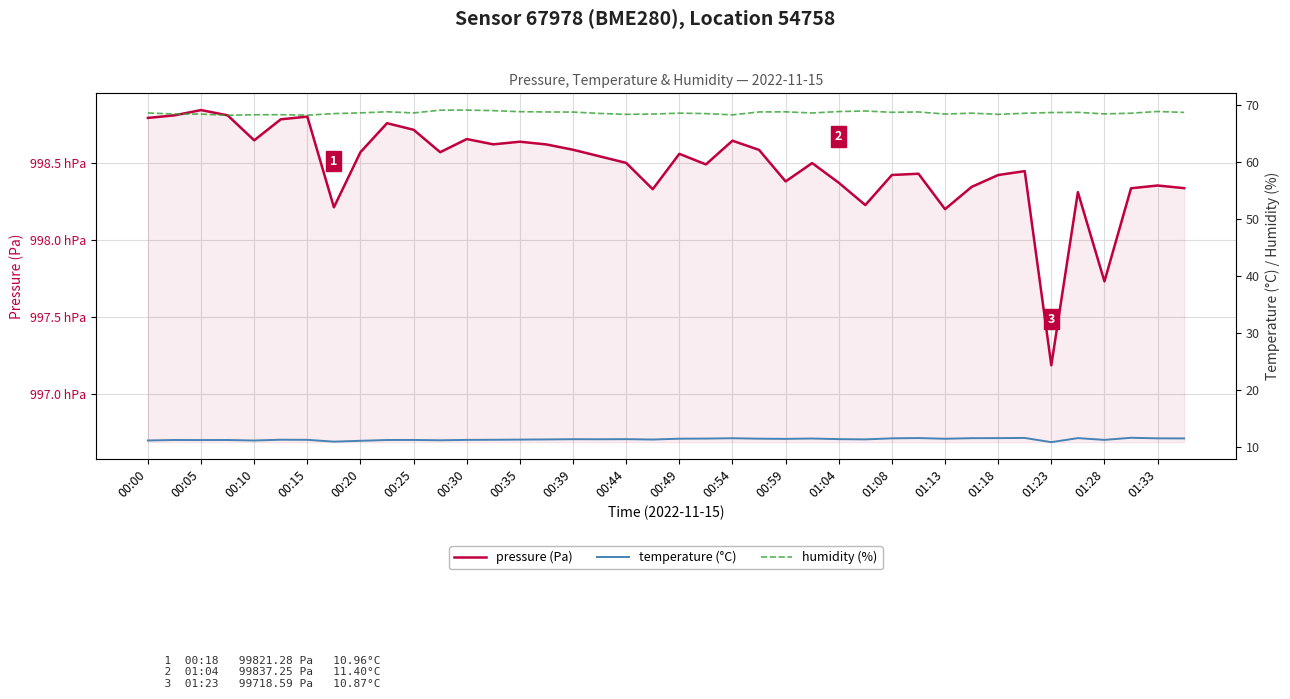

What is the difference between the maximum and minimum values in the humidity (%) series?

0.9